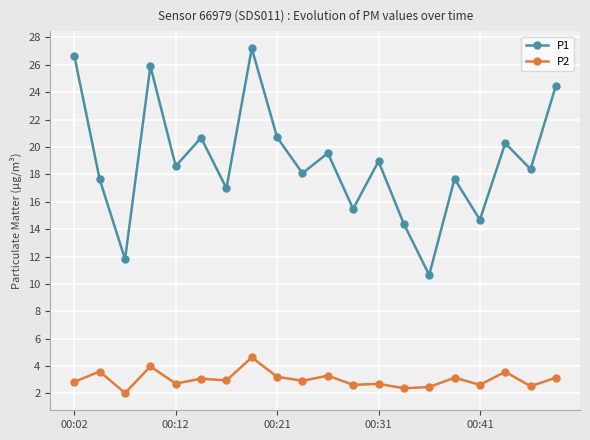

What is the value of the P1 point at the 14th from the left?

14.4